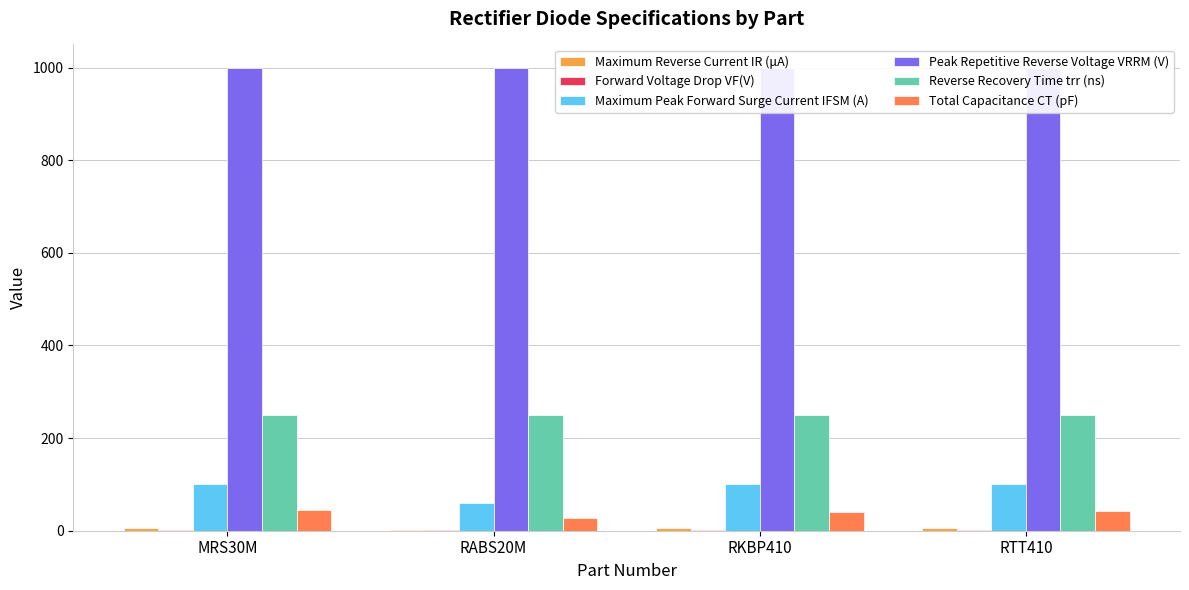

What is the label of the 2nd bar from the left?

RABS20M